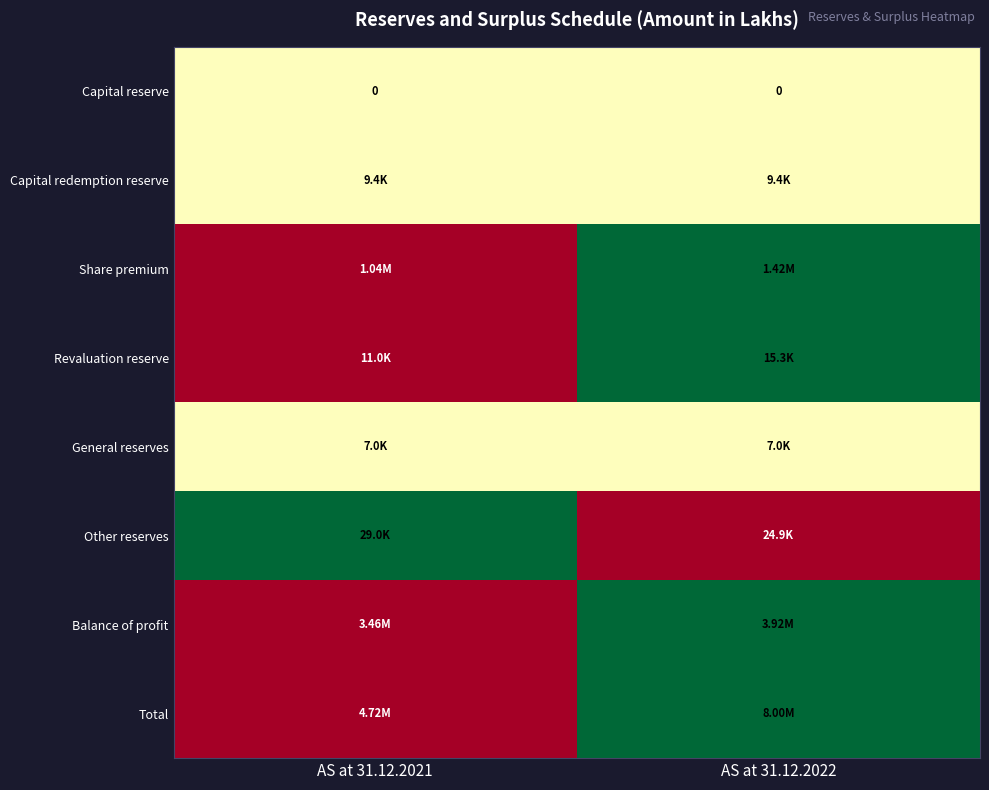

At how many categories does at least one series exceed 0?

2